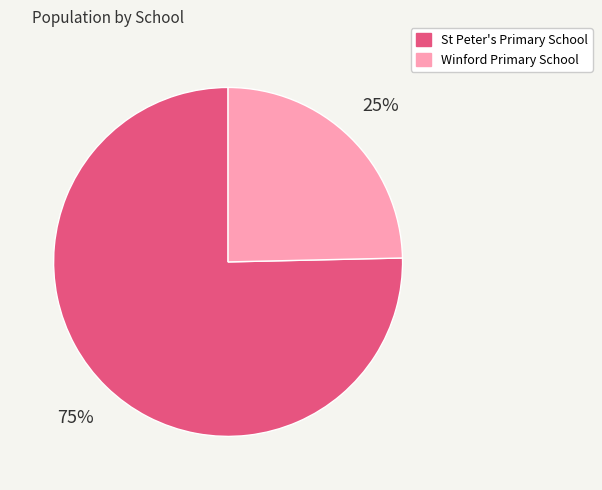

True or false: St Peter's Primary School accounts for 75% of the total.

True